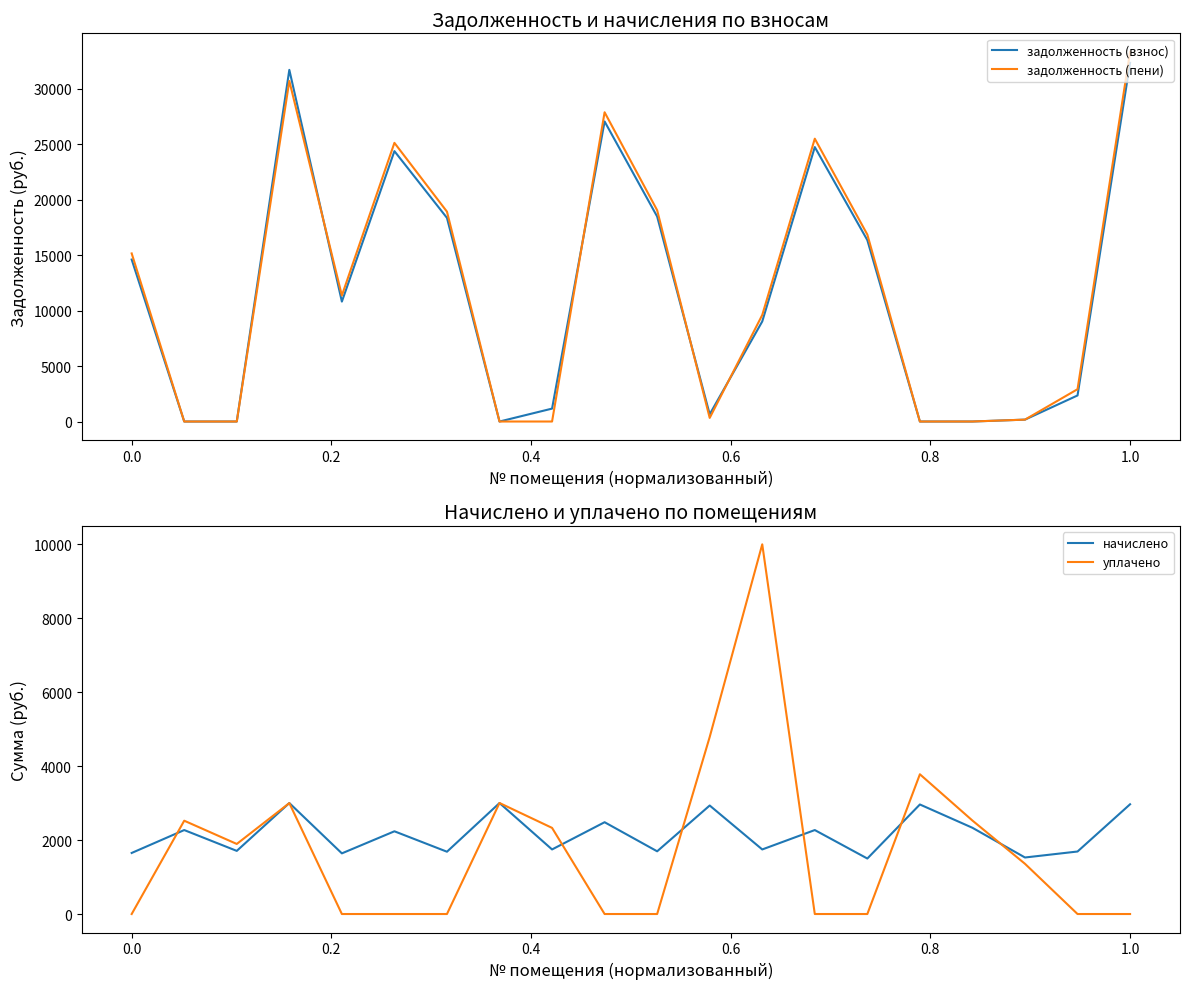

How many intersections are there between задолженность (взнос) and задолженность (пени)?

4